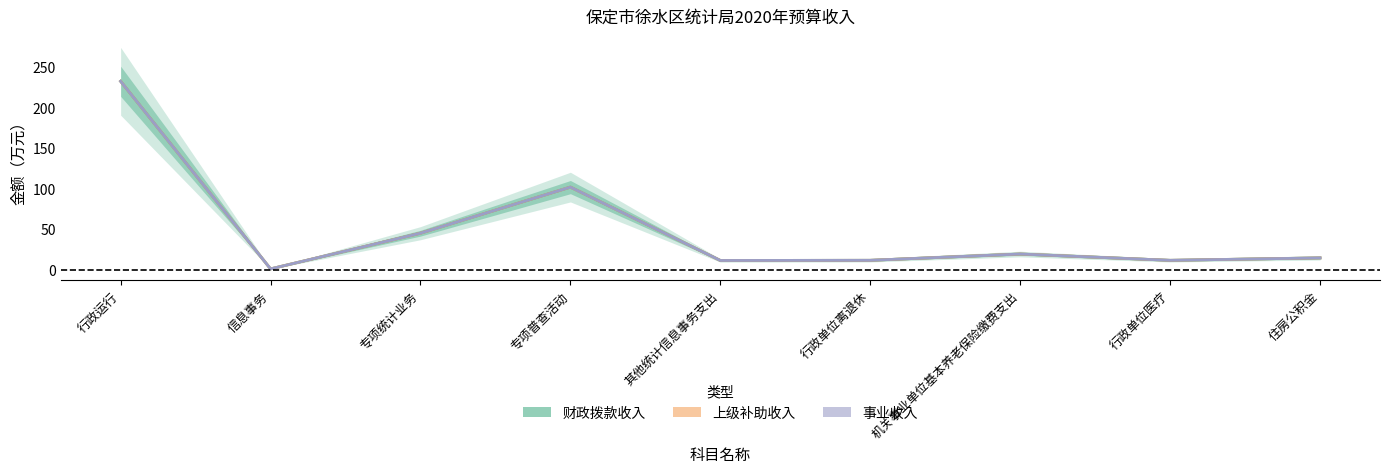

Does the chart display data point markers on the line(s)?

No